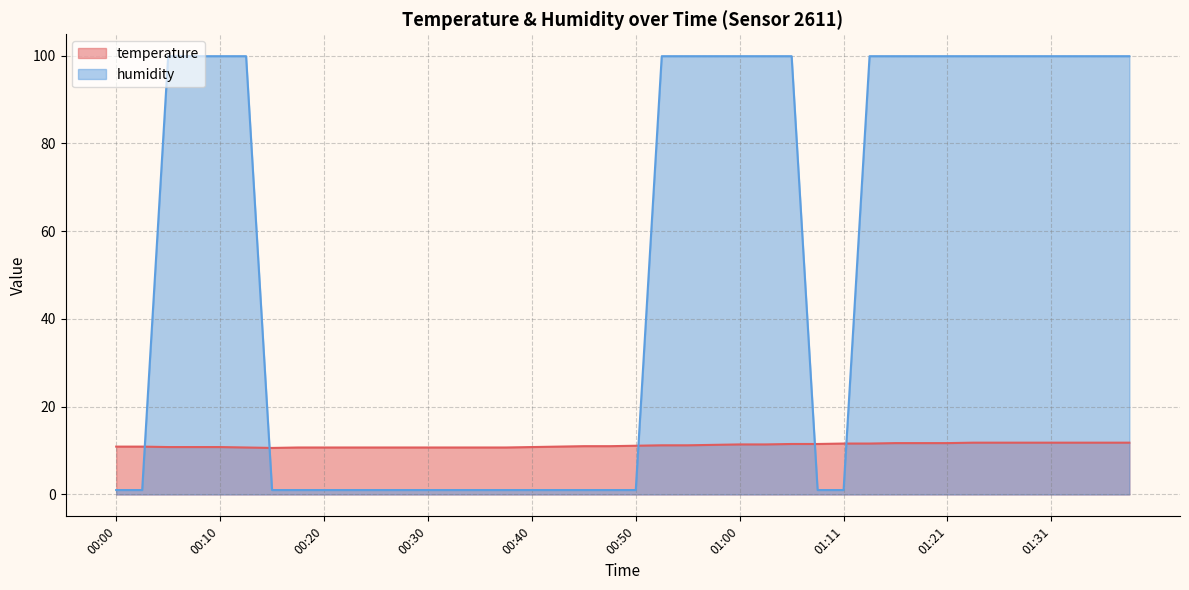

Where is humidity nearest to the value 50?

00:00